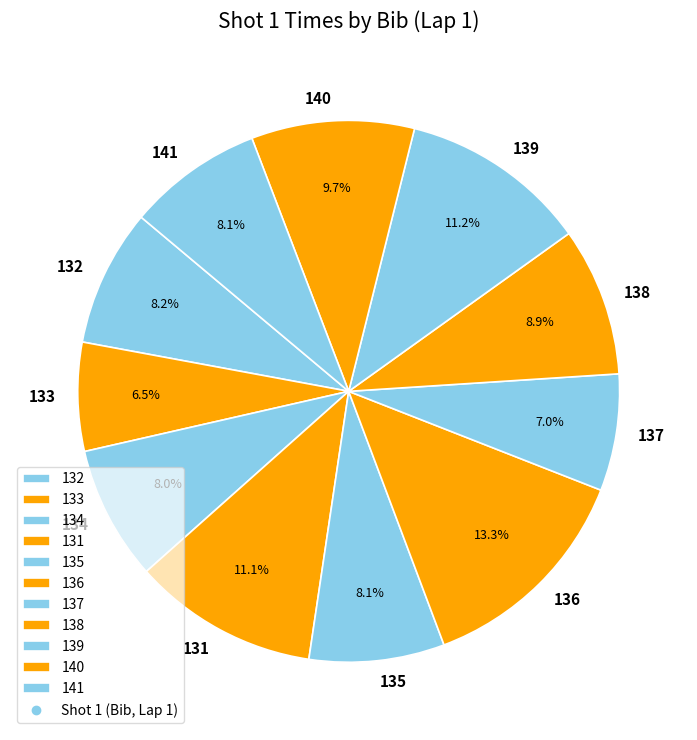

Does any single category account for the majority?

No